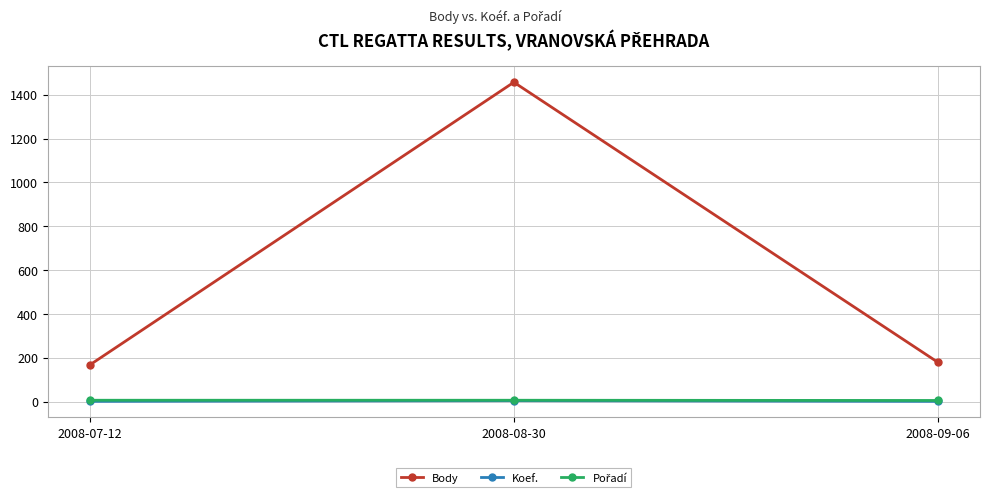

What is the sum of all Koef. values?

6